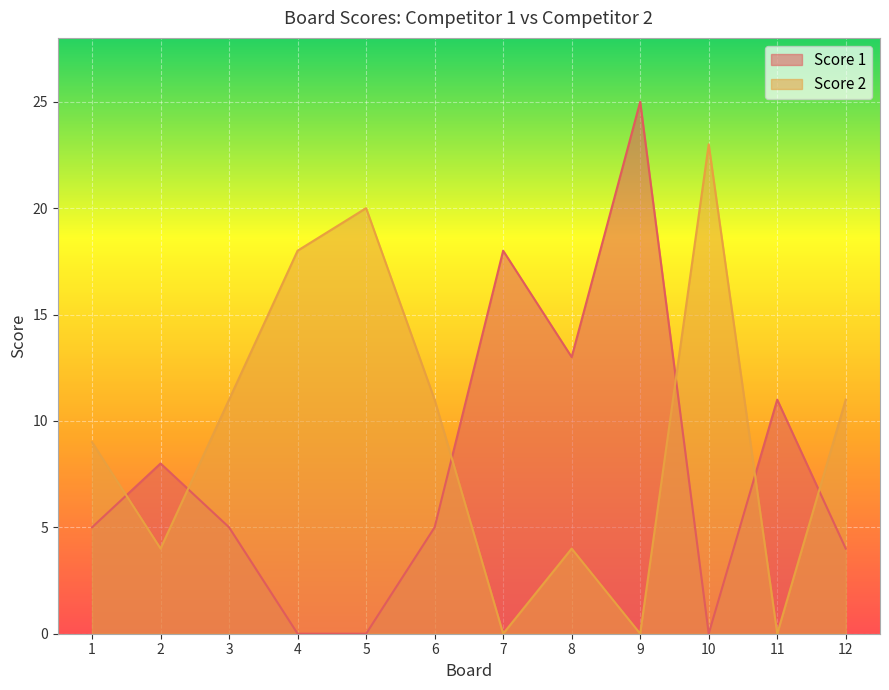

How many times do Score 1 and Score 2 cross each other?

6